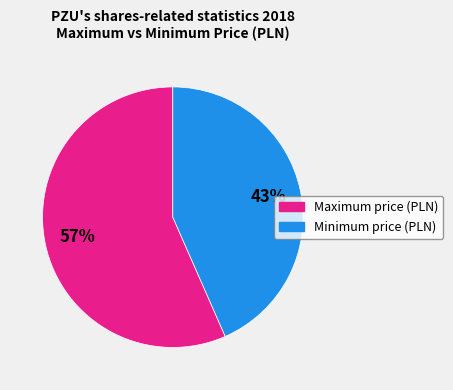

Is there any slice that represents more than half of the pie?

Yes